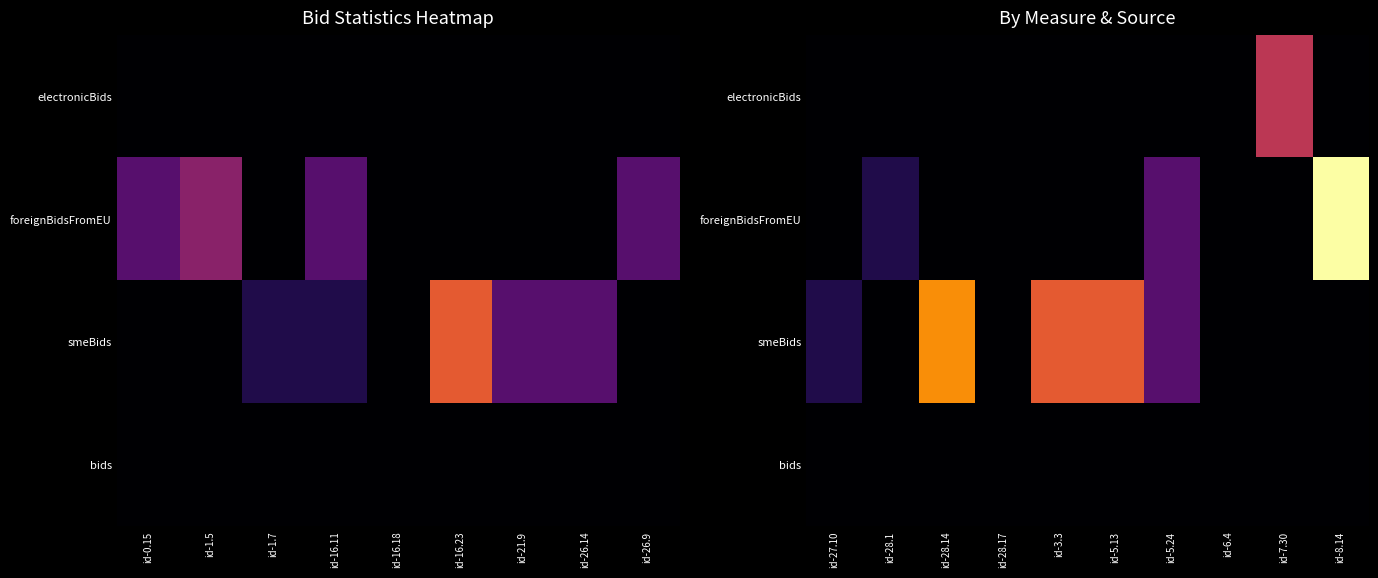

Is the value of bids at id-7.30 greater than the value of electronicBids at id-28.17?

No